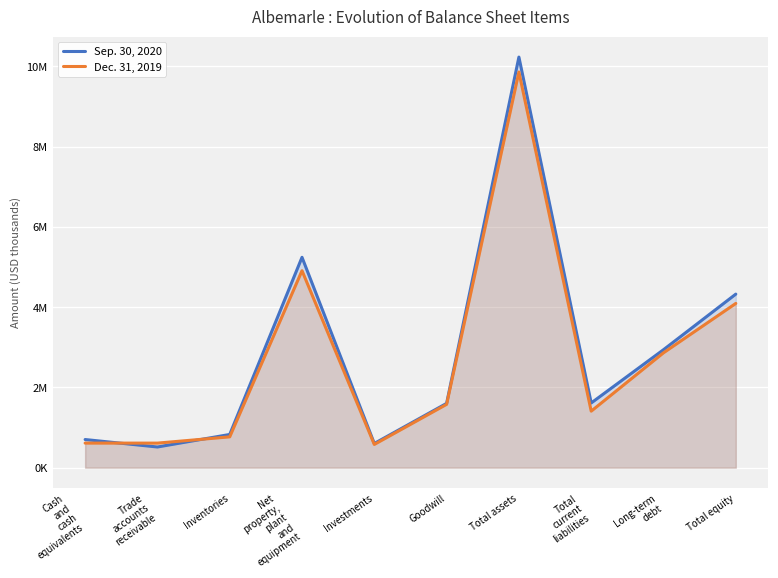

How many data points in Sep. 30, 2020 are above 1612739?

4